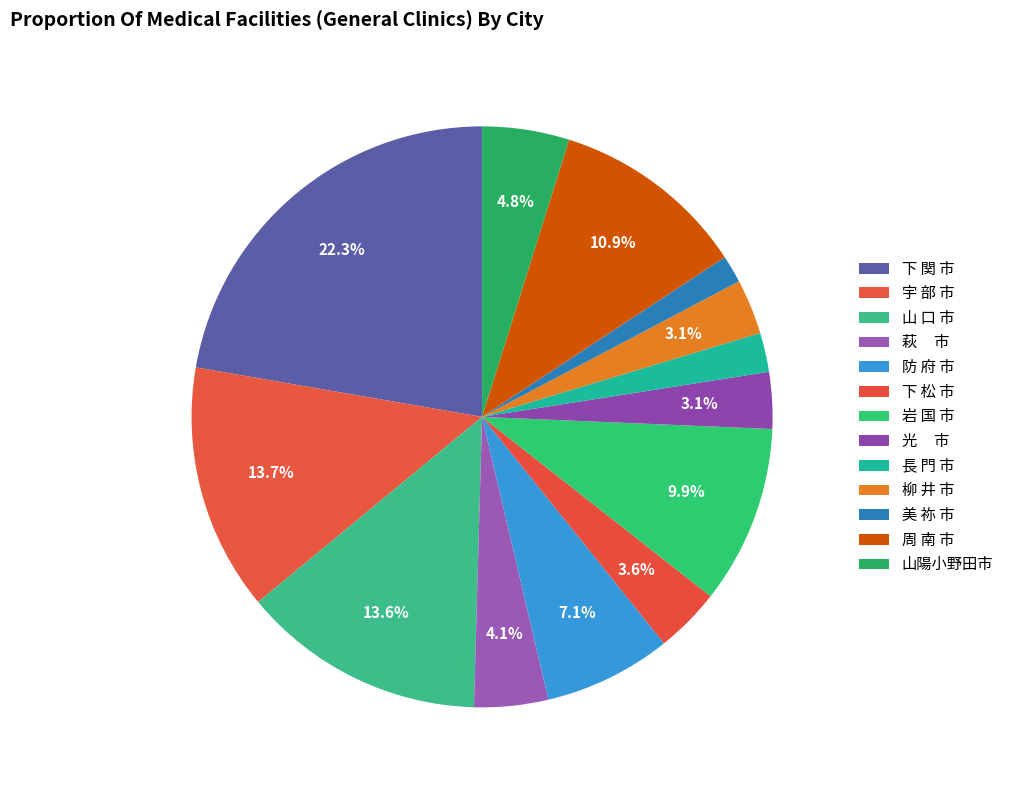

Is there a majority slice in this chart?

No